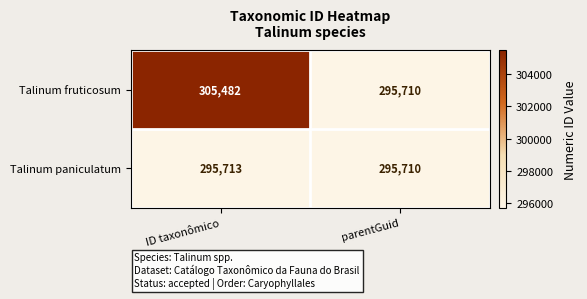

How many distinct data groups are displayed?

2